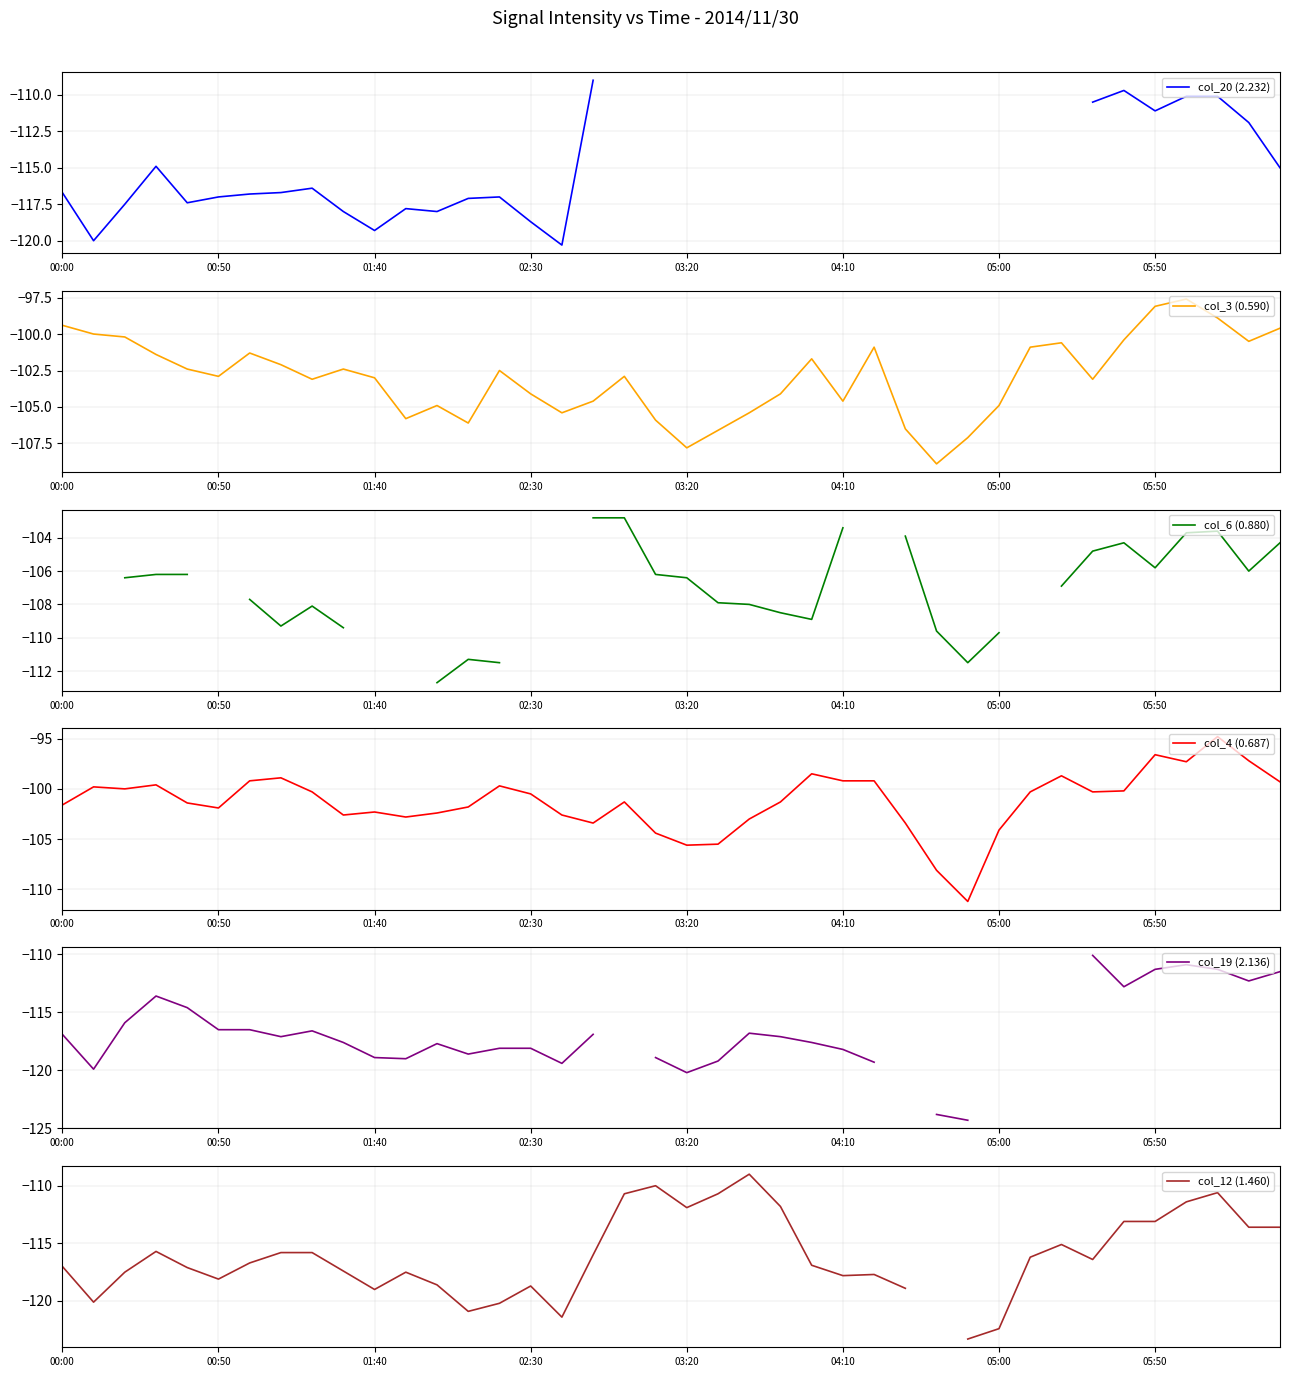

True or false: col_4 (0.687) and col_20 (2.232) intersect in this chart.

False